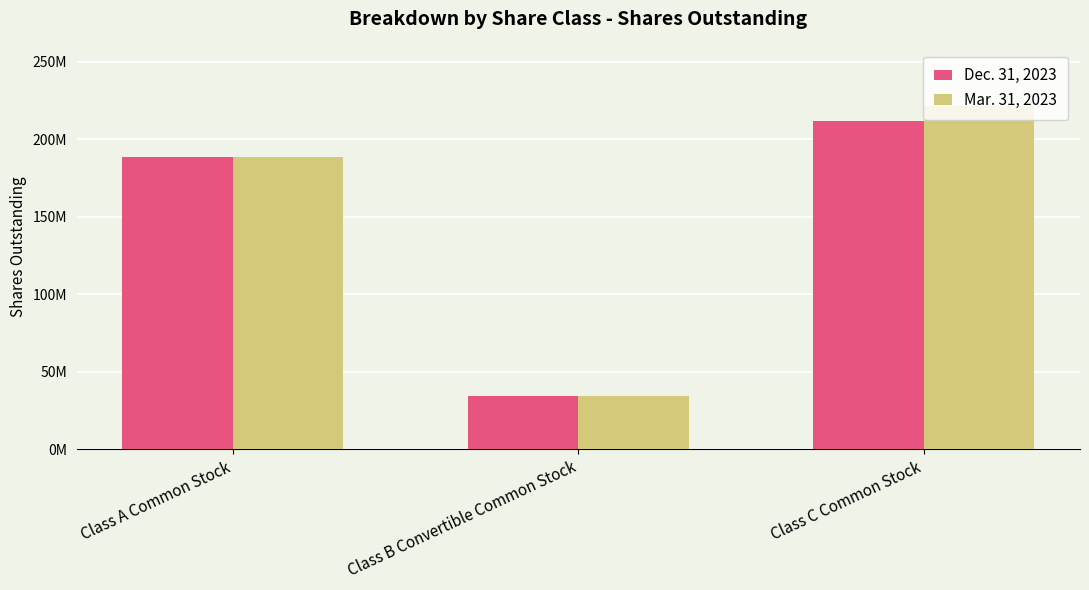

At which label does Mar. 31, 2023 first exceed 188704689?

Class C Common Stock